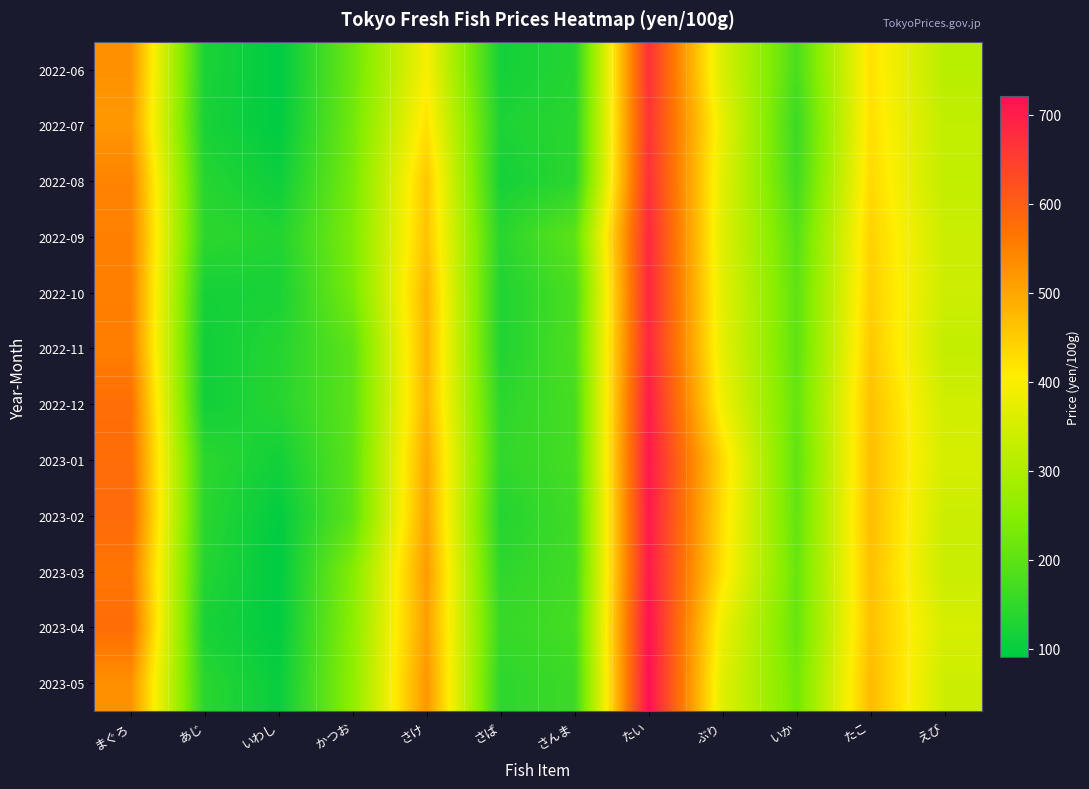

At which category is the sum across all series the highest?

たい